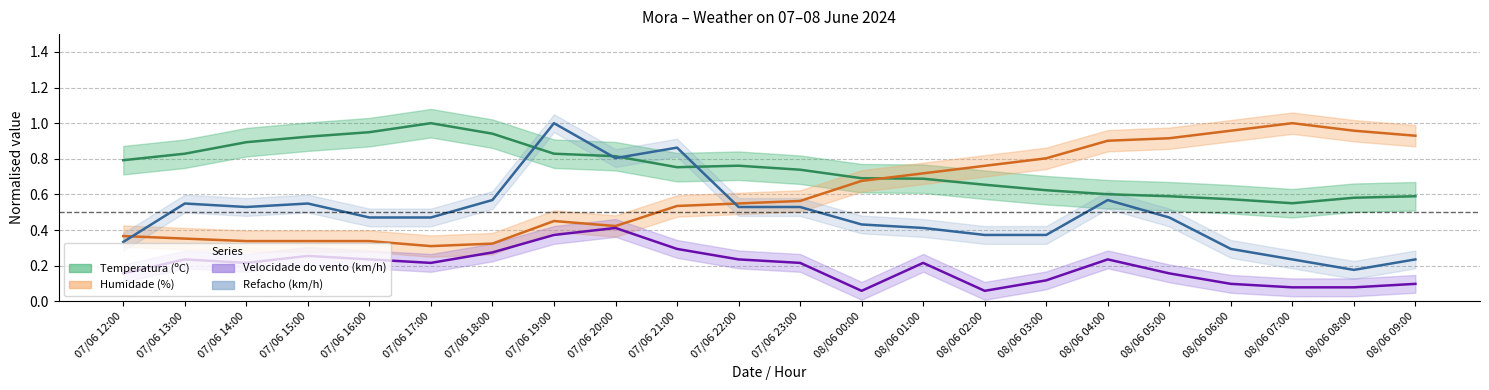

At which category does Humidade (%) reach its first local valley?

07/06 17:00